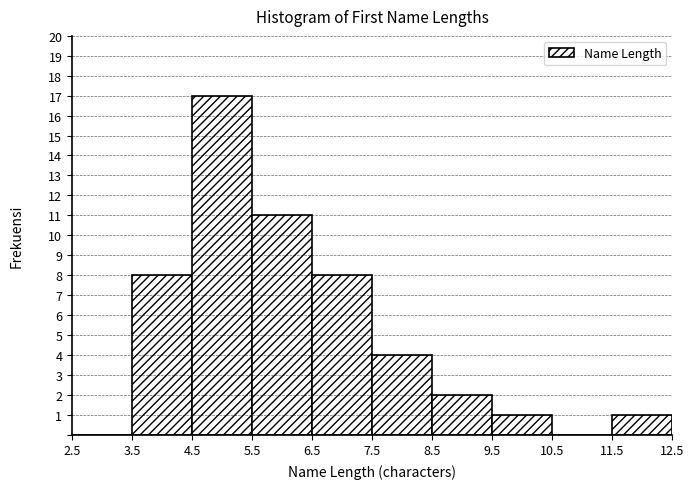

Reading left to right, what are all the values shown in this chart?

2.5=0	3.5=8	4.5=17	5.5=11	6.5=8	7.5=4	8.5=2	9.5=1	10.5=0	11.5=1